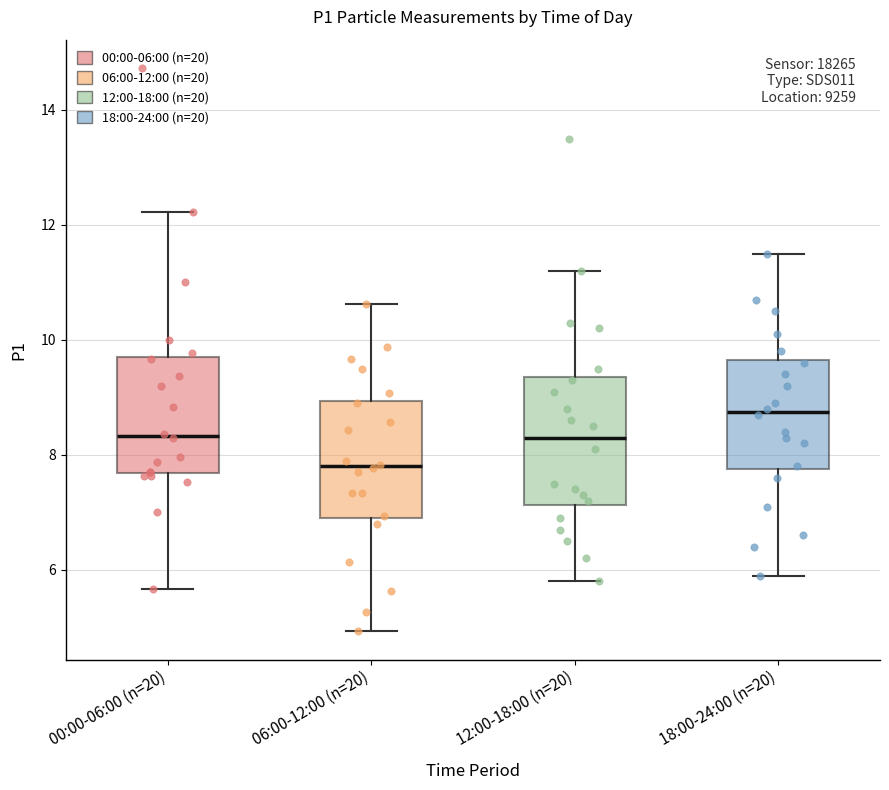

Reading left to right, transcribe this box plot: for each box, give where its median line is, the range the box spans, and where its two whiskers end, as read against the y-axis. The values are not printed on the chart, so give them approximately, as read against the axis.

00:00-06:00 (n=20): median 8.4, box 7.6 to 9.6, whiskers 5.6 to 12.2
06:00-12:00 (n=20): median 7.8, box 6.8 to 9.0, whiskers 5.0 to 10.6
12:00-18:00 (n=20): median 8.4, box 7.2 to 9.4, whiskers 5.8 to 11.2
18:00-24:00 (n=20): median 8.8, box 7.8 to 9.6, whiskers 6.0 to 11.6